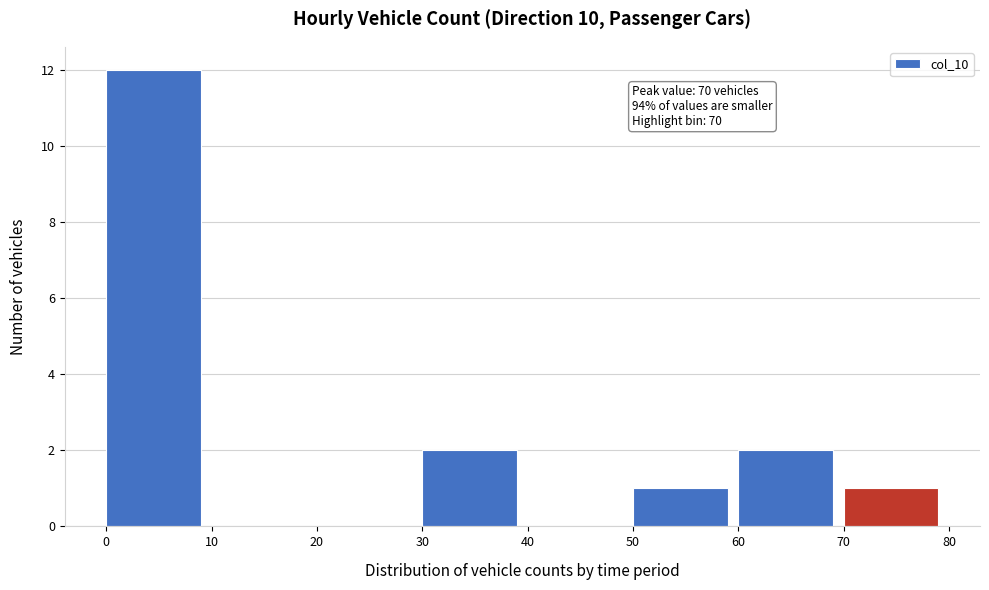

Which range on the x-axis has the tallest bar?

0 to 10